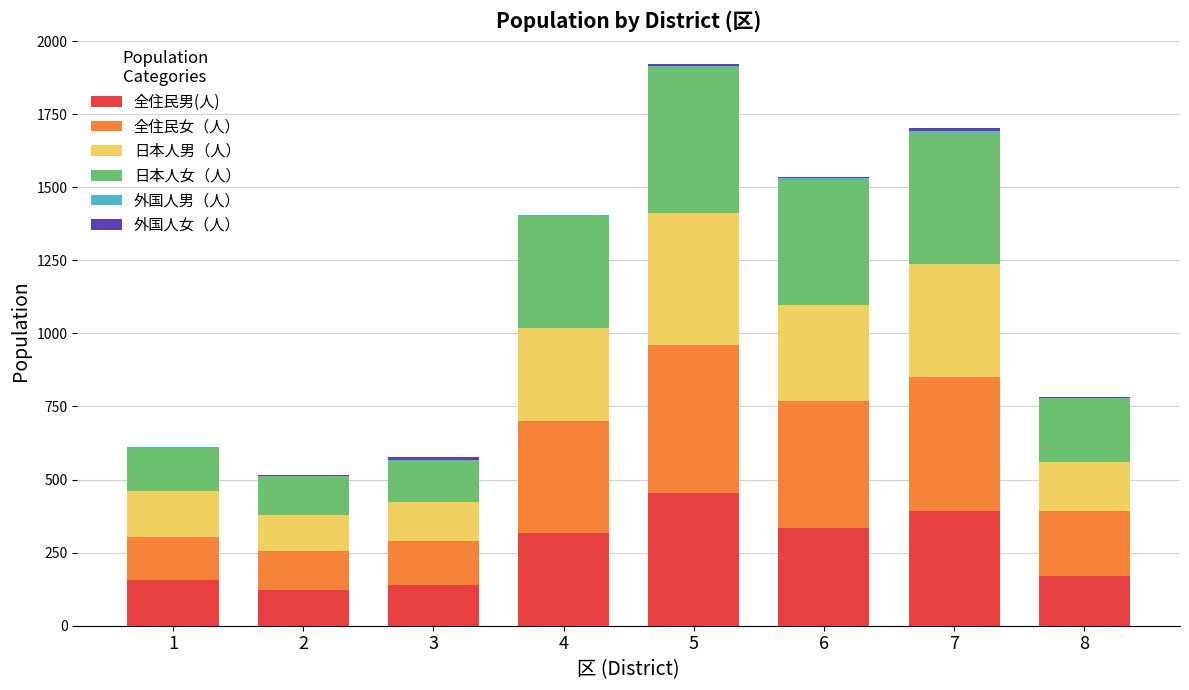

How many distinct data groups are displayed?

6